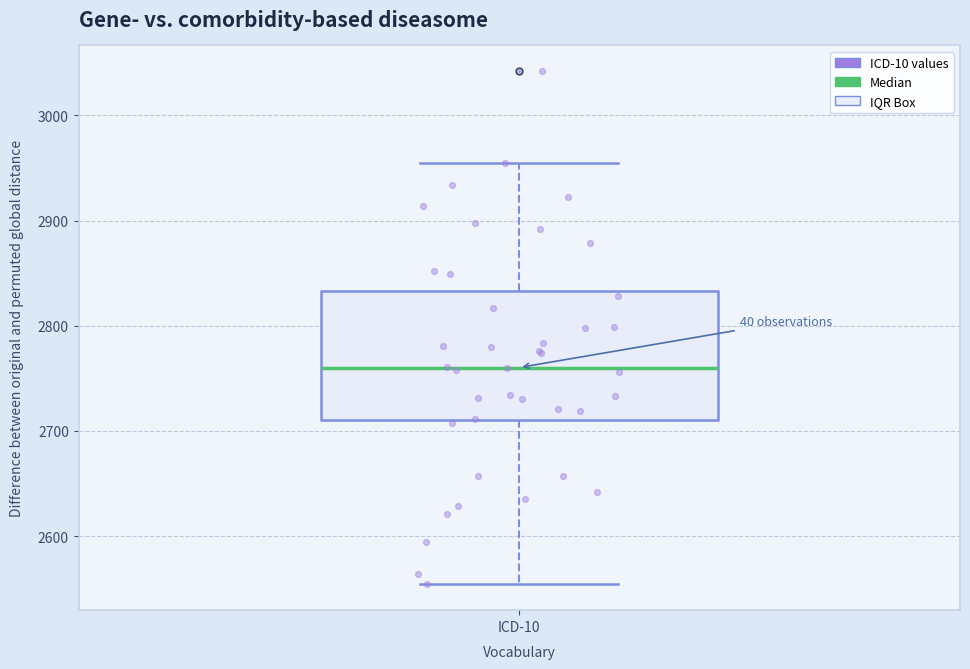

Transcribe this box plot: give where the median line is, the range the box spans, and where the two whiskers end, as read against the y-axis. The values are not printed on the chart, so give them approximately, as read against the axis.

median 2760, box 2710 to 2830, whiskers 2550 to 2950